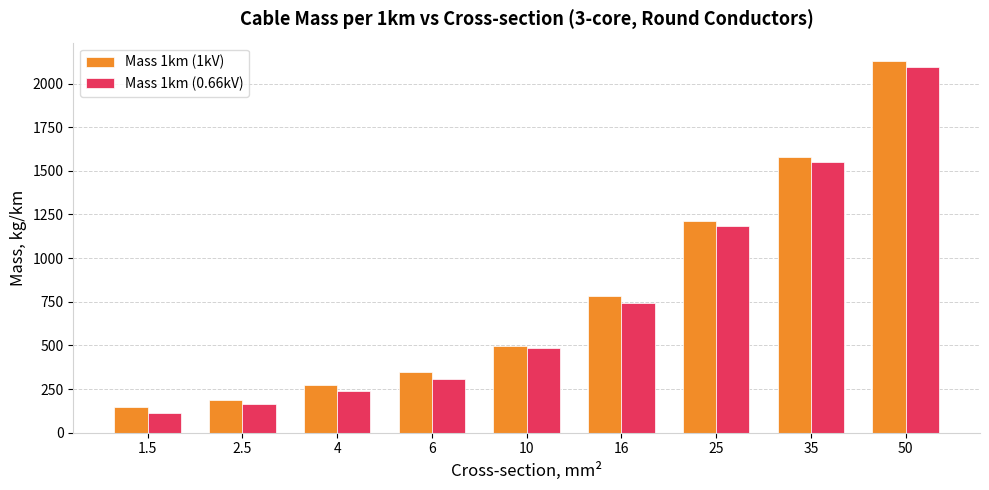

What is the sum of all Mass 1km (0.66kV) values?

6880